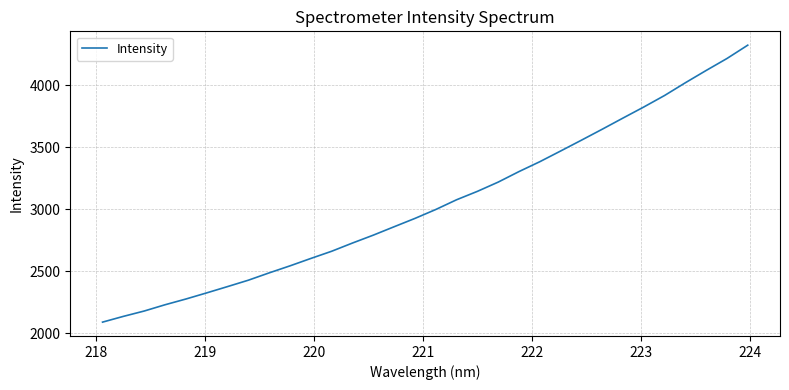

What is the difference between the maximum and minimum values?

2236.8